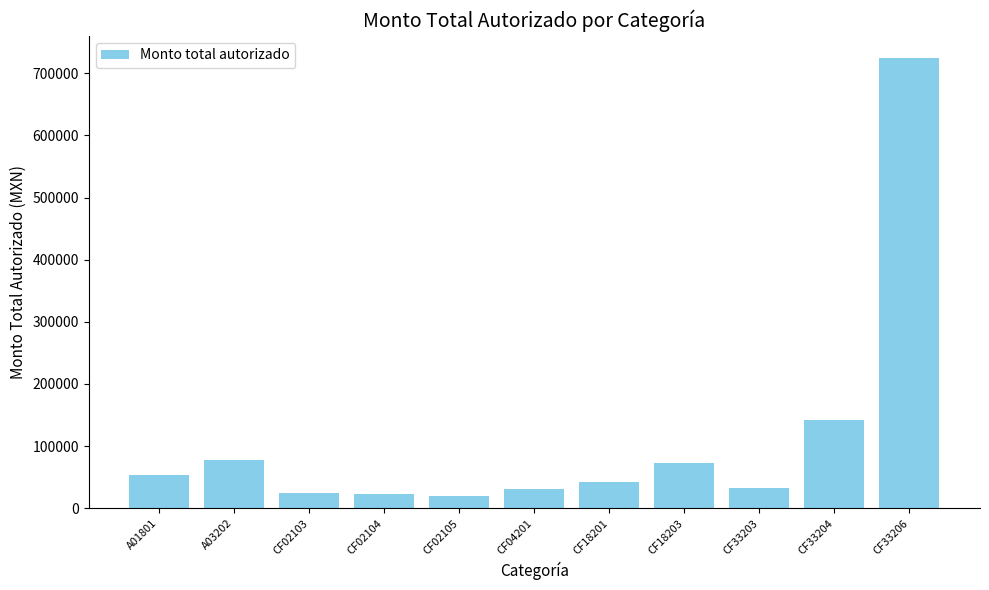

Between A01801 and A03202, which is larger?

A03202